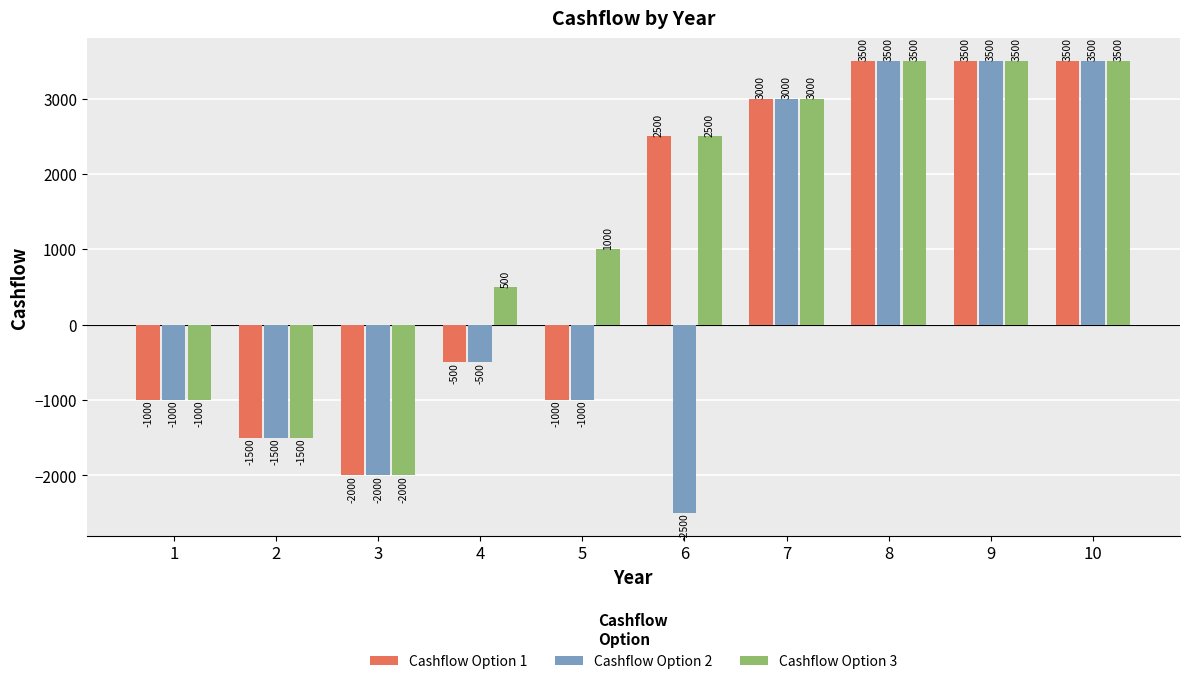

Reading right to left, transcribe all the data shown in this chart.

Cashflow Option 1: 10=3500	9=3500	8=3500	7=3000	6=2500	5=-1000	4=-500	3=-2000	2=-1500	1=-1000
Cashflow Option 2: 10=3500	9=3500	8=3500	7=3000	6=-2500	5=-1000	4=-500	3=-2000	2=-1500	1=-1000
Cashflow Option 3: 10=3500	9=3500	8=3500	7=3000	6=2500	5=1000	4=500	3=-2000	2=-1500	1=-1000